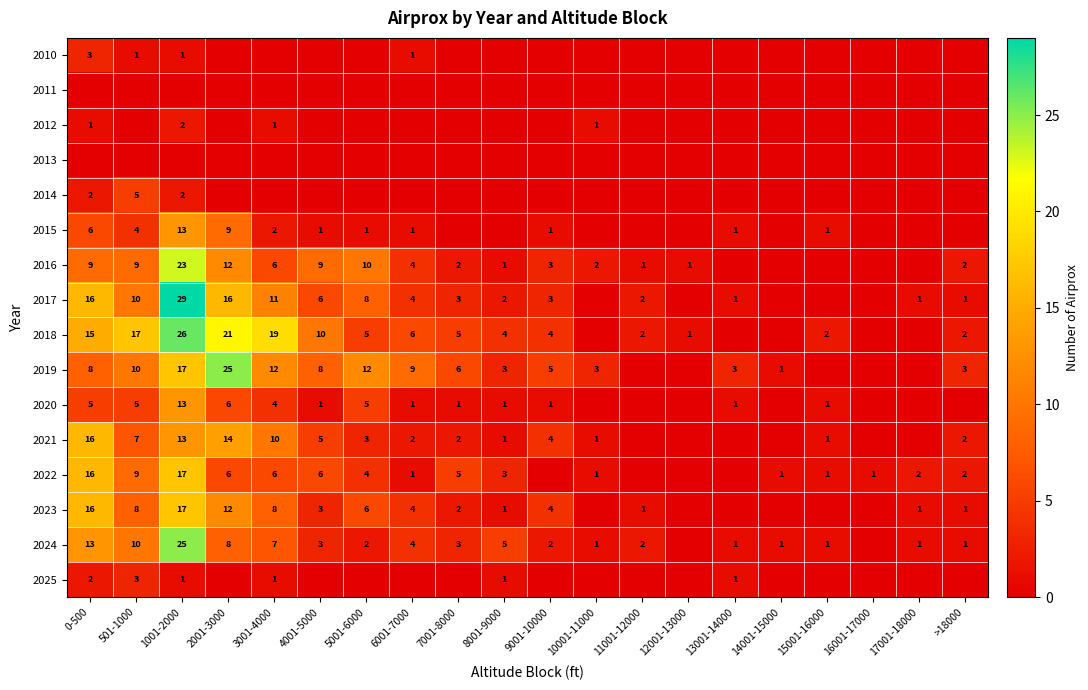

Is the value of 2019 at 1001-2000 greater than the value of 2021 at 0-500?

Yes